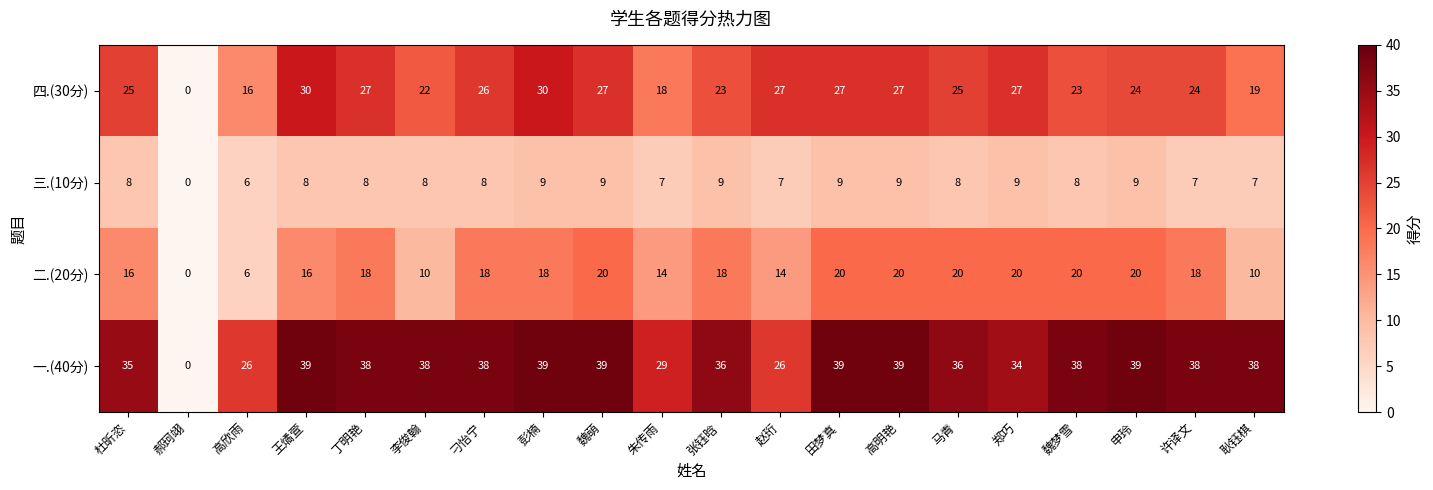

The 四.(30分) series shows 16 at 高欣雨. True or false?

True